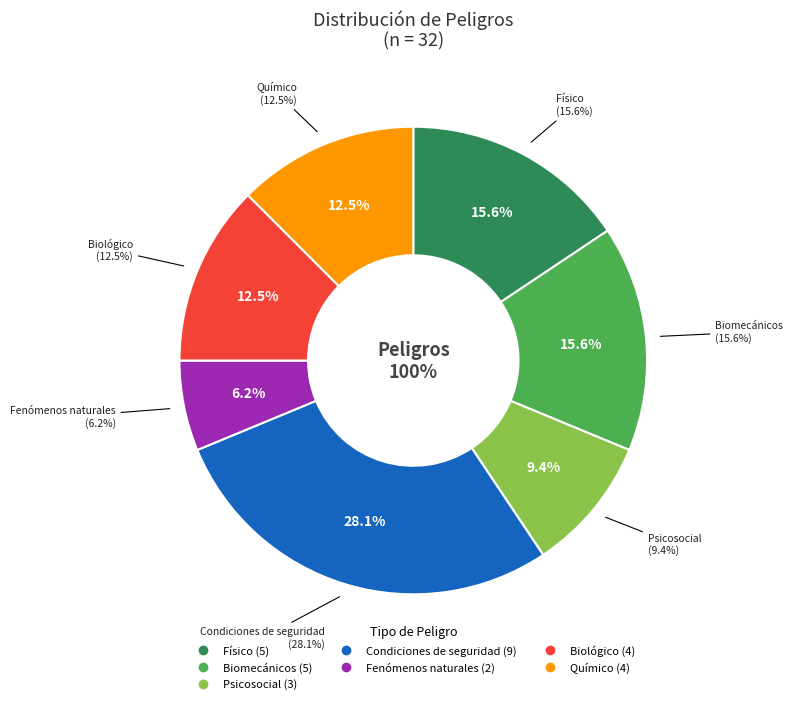

To the nearest percent, what is the average slice percentage?

14%